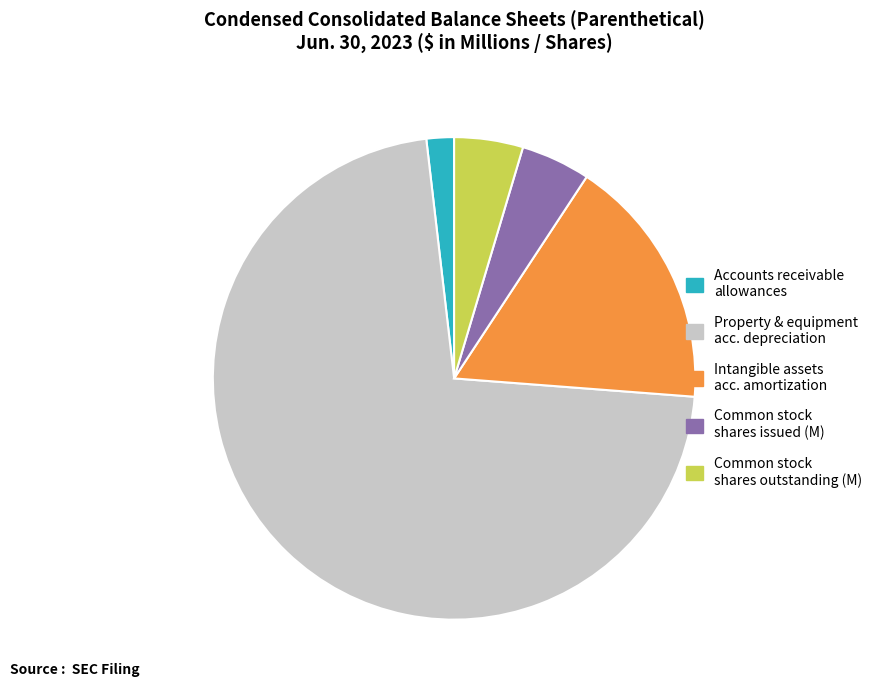

The Common stock shares issued (M) slice represents 5% of the pie. True or false?

True